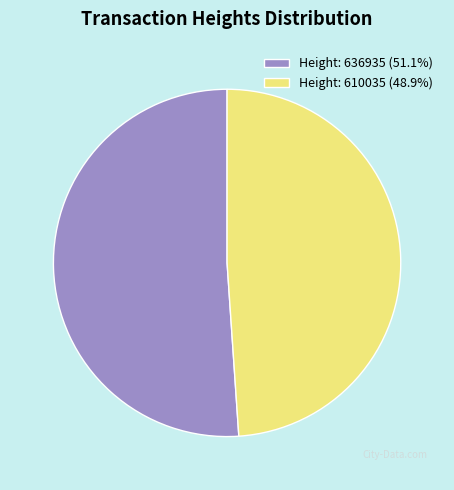

Between Height: 636935 and Height: 610035, which is larger?

Height: 636935